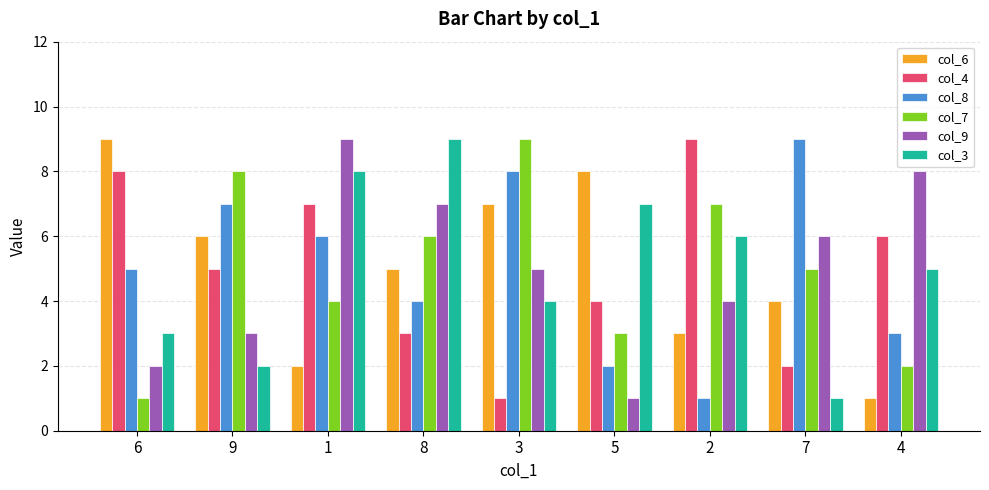

What value does the col_8 series have at 3?

8